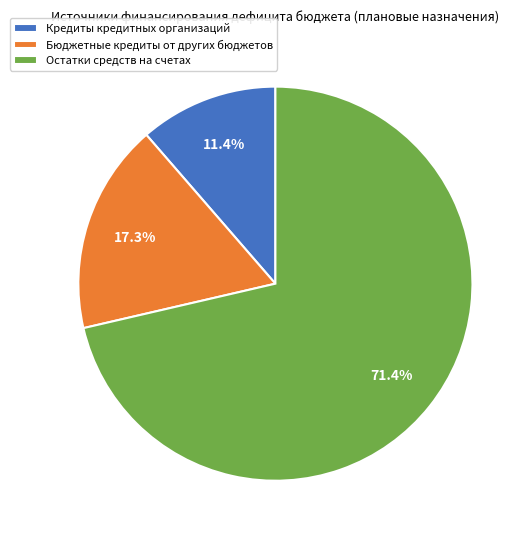

To the nearest percent, what percentage of the pie is Остатки средств на счетах?

71%